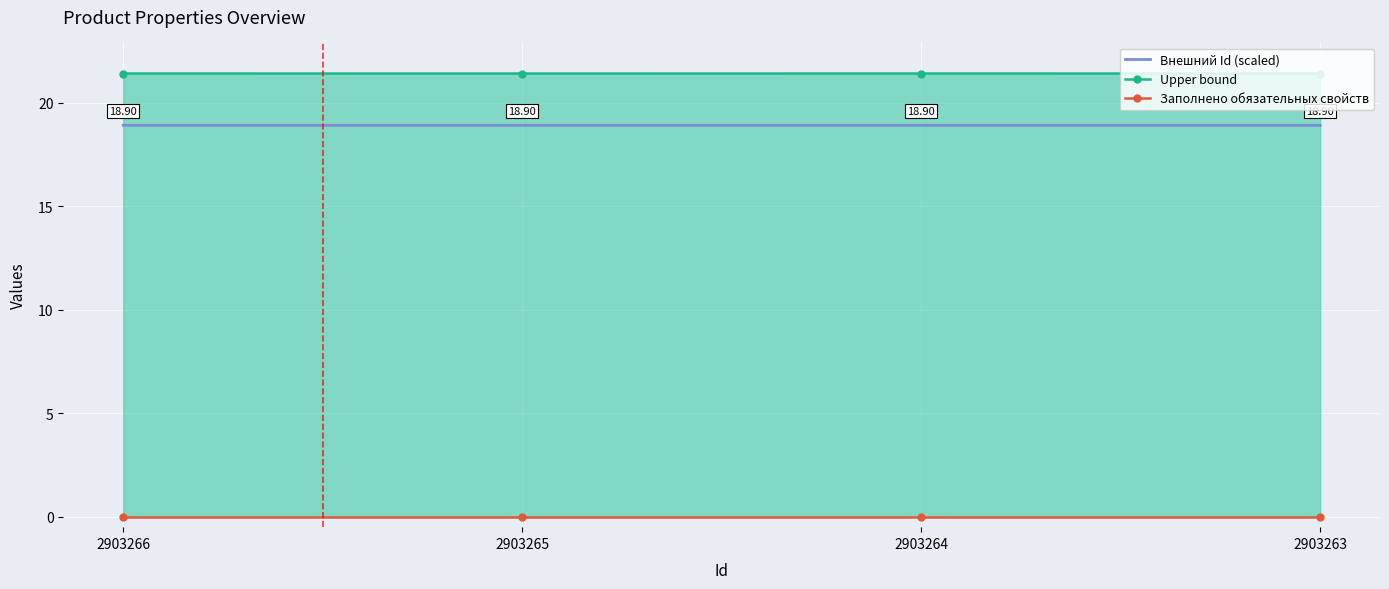

At which category does Внешний Id (scaled) reach its first local peak?

2903264